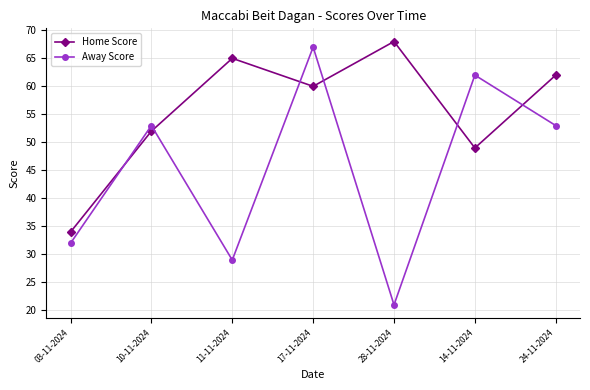

Is it true that Home Score equals 19 at 11-11-2024?

False